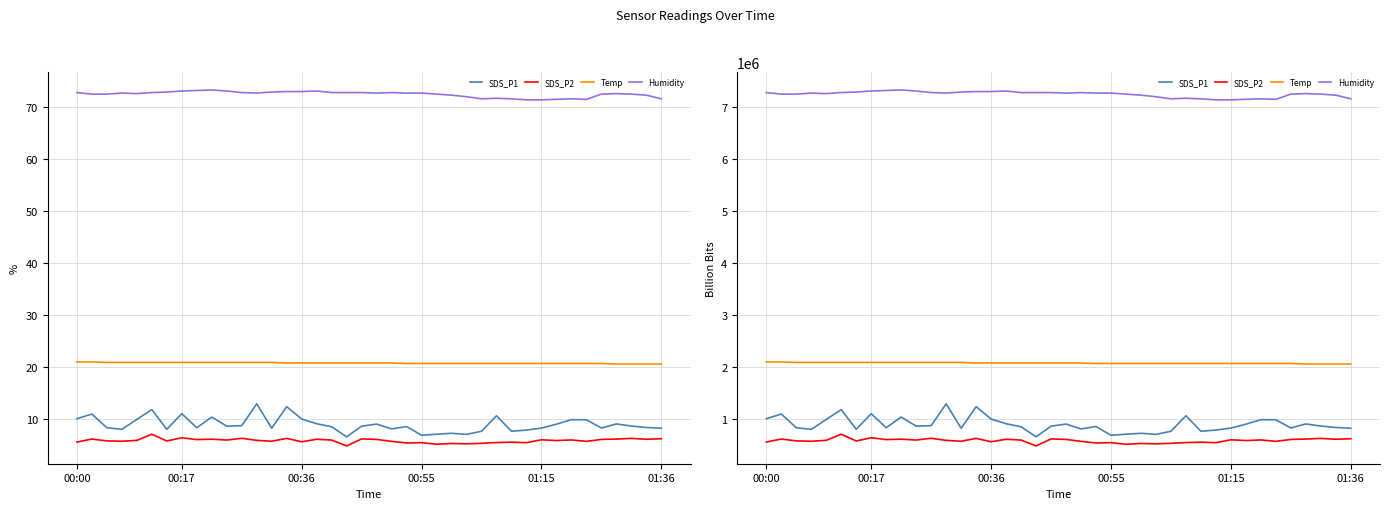

In Humidity, how many points are lower than both neighbors (excluding endpoints)?

5